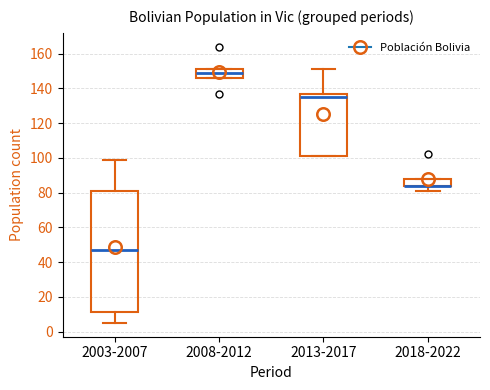

Where does the median line of the box for 2008-2012 sit on the y-axis? The values are not printed on the chart, so give them approximately, as read against the axis.

150